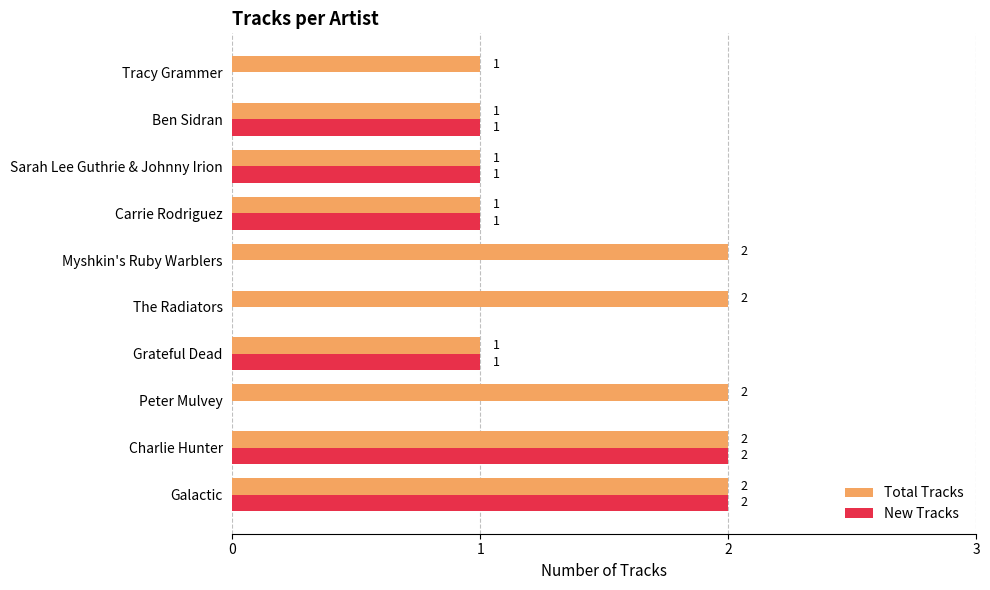

What is the sum of the Total Tracks values at Tracy Grammer and Charlie Hunter?

3